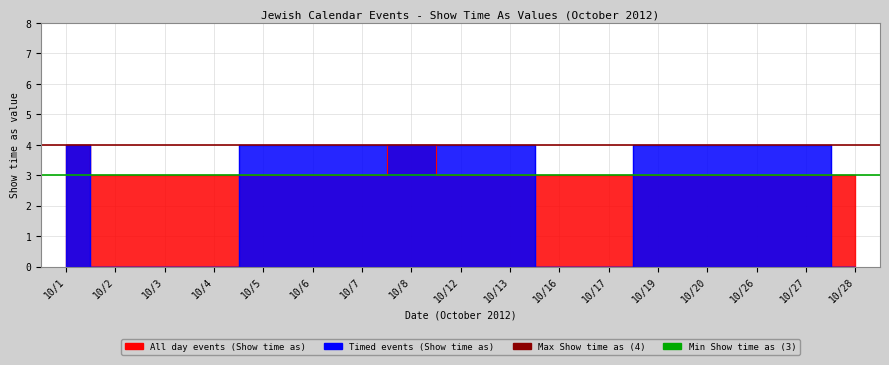

How many distinct data groups are displayed?

2